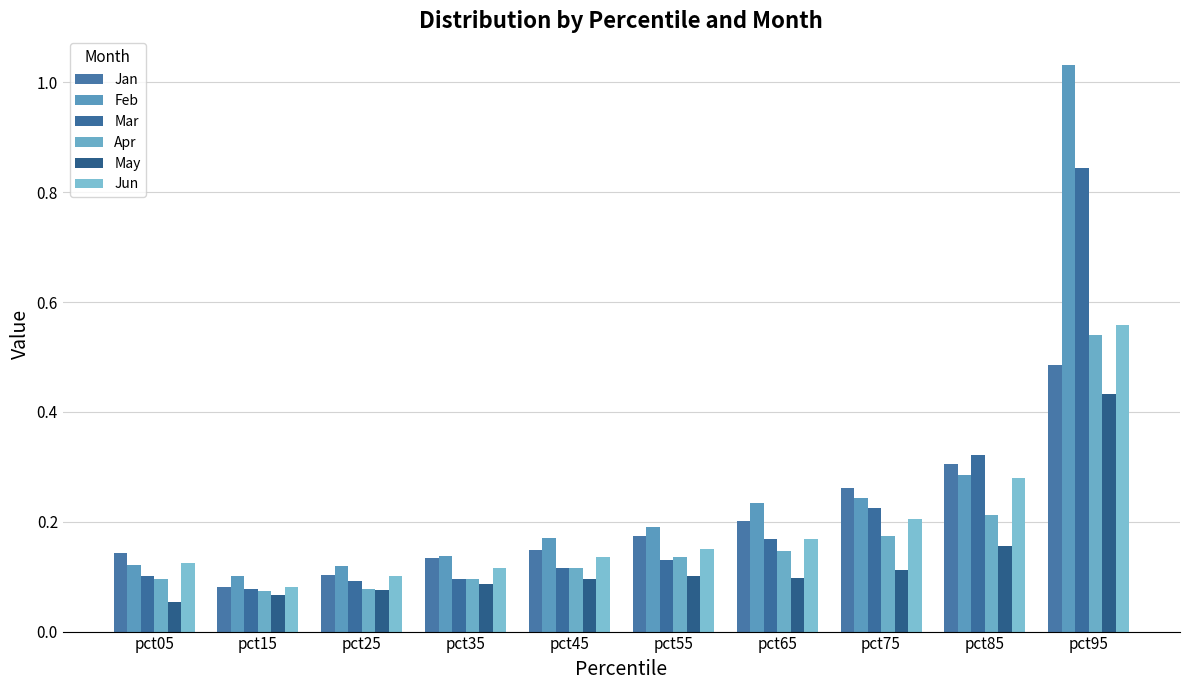

Which has a higher value, pct55 or pct75?

pct75